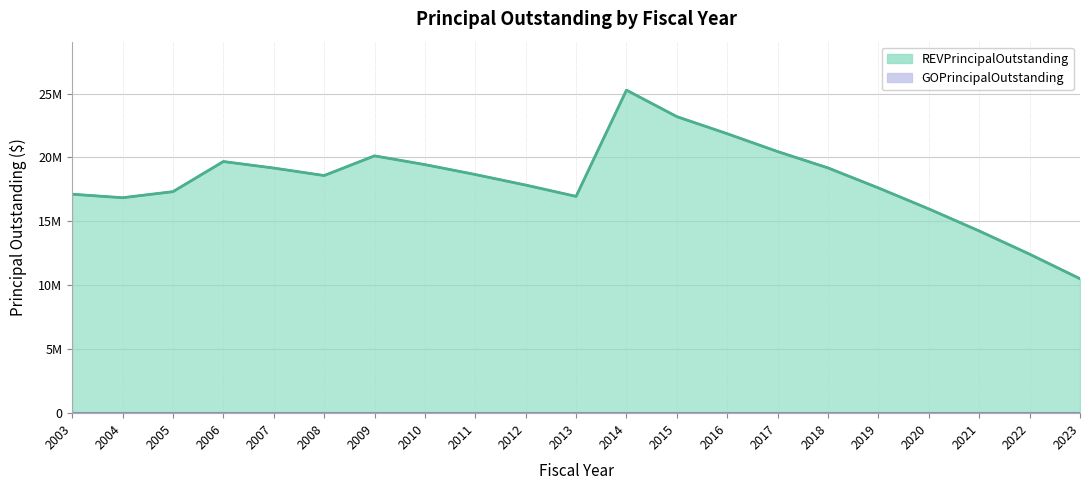

Which category has the lowest value across all series?

2023